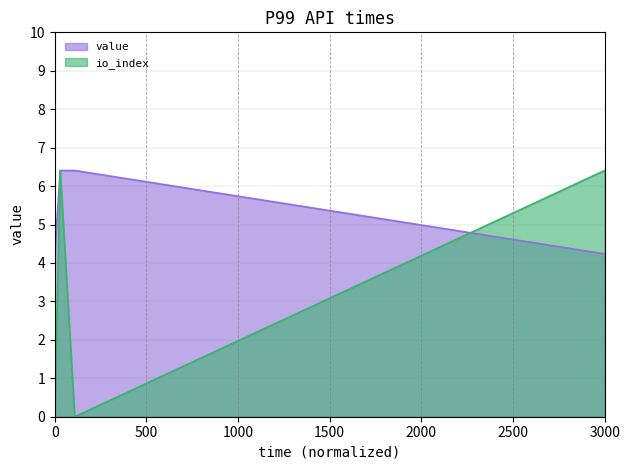

The value of value at 3000 is 6.1. True or false?

False